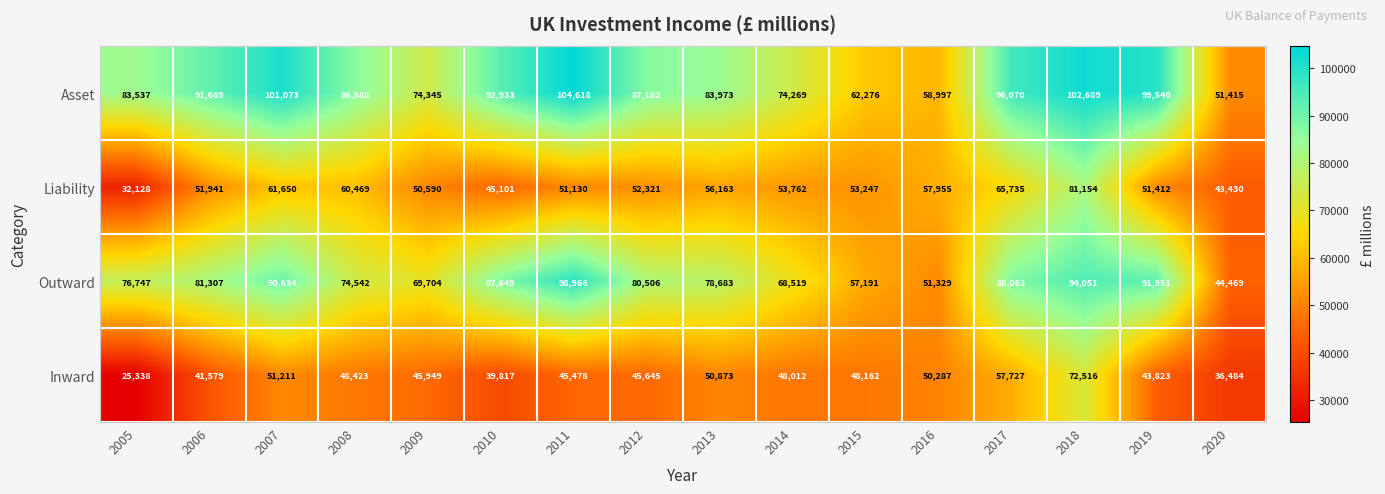

What is the greatest value displayed?

104618